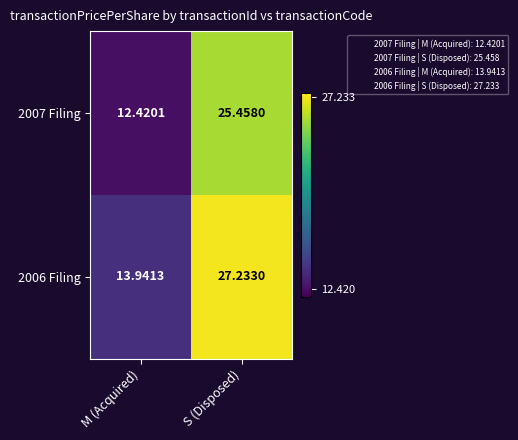

At which category is the sum across all series the highest?

S (Disposed)